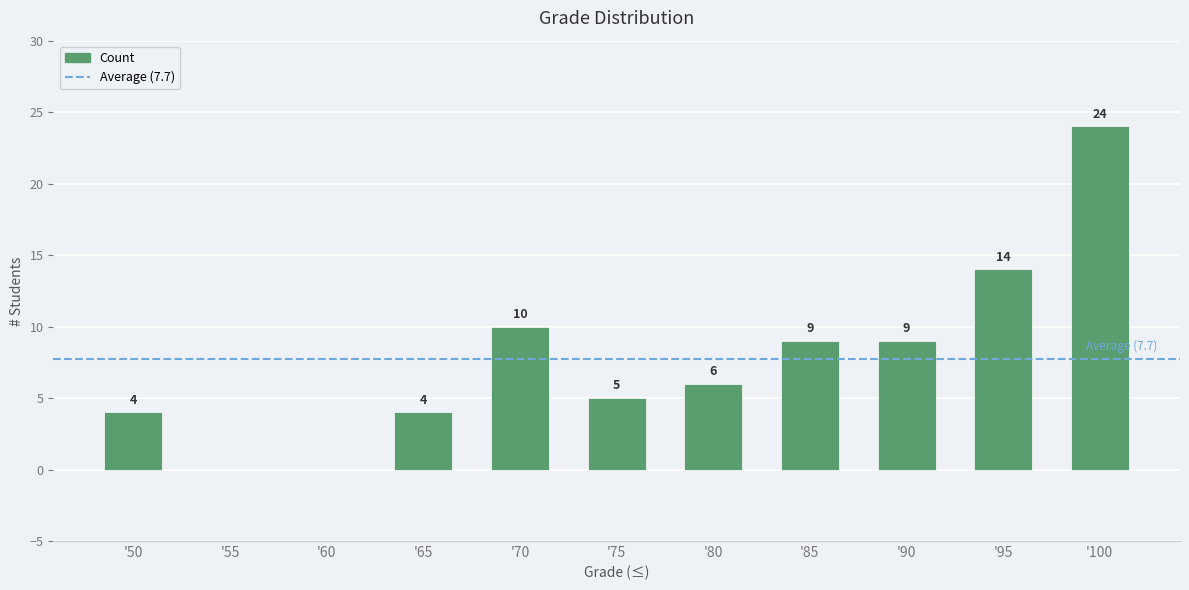

Reading left to right, transcribe all the data shown in this chart.

4	0	0	4	10	5	6	9	9	14	24